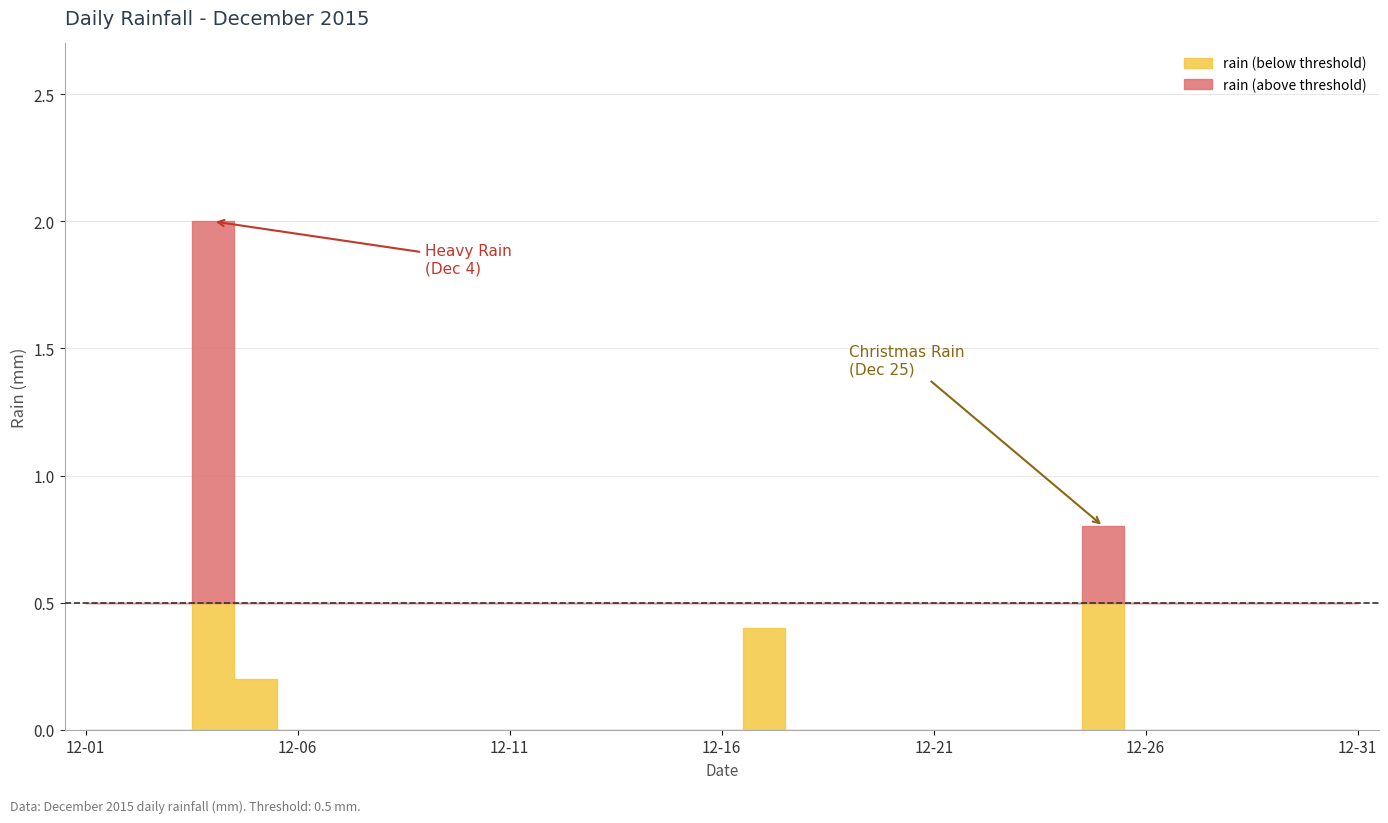

Between 2015-12-06 and 2015-12-07, which is larger?

2015-12-06